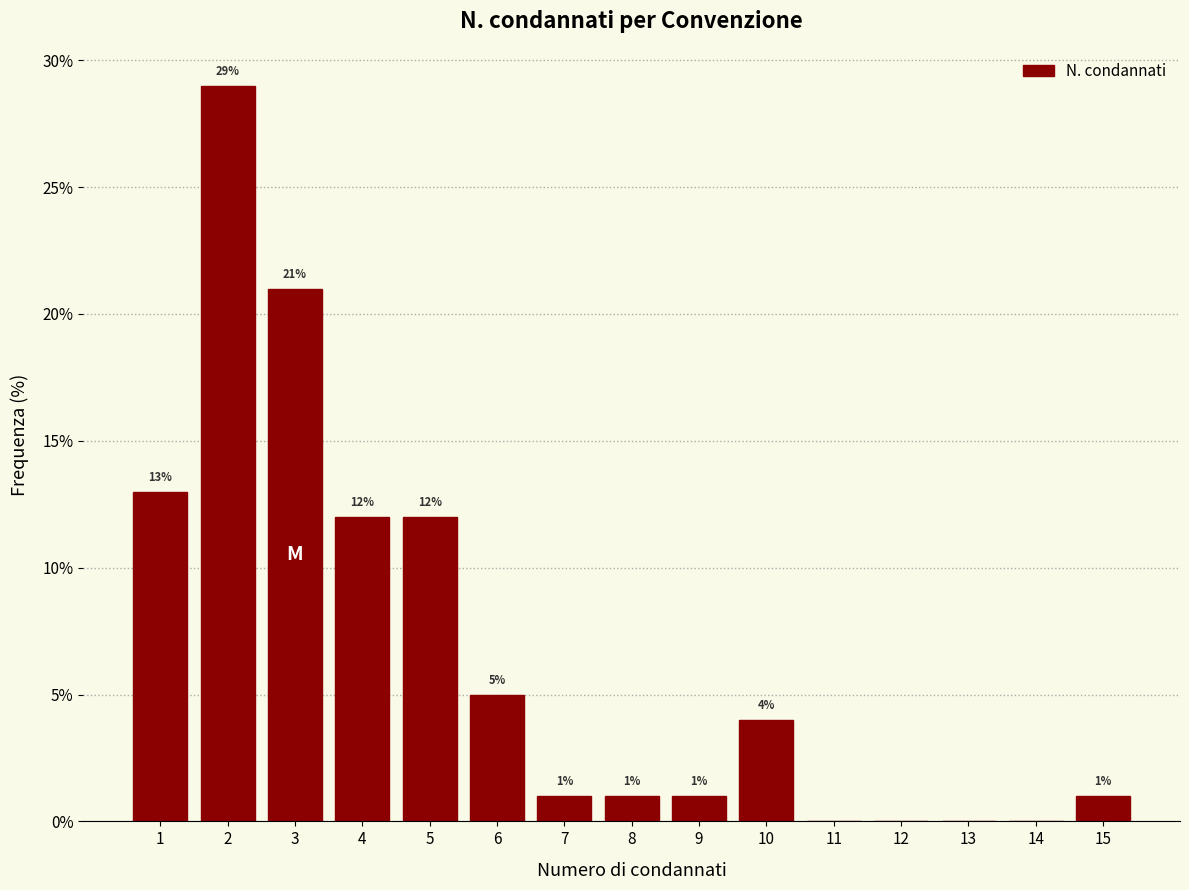

Over which range of the x-axis is the bar tallest?

1.5 to 2.5